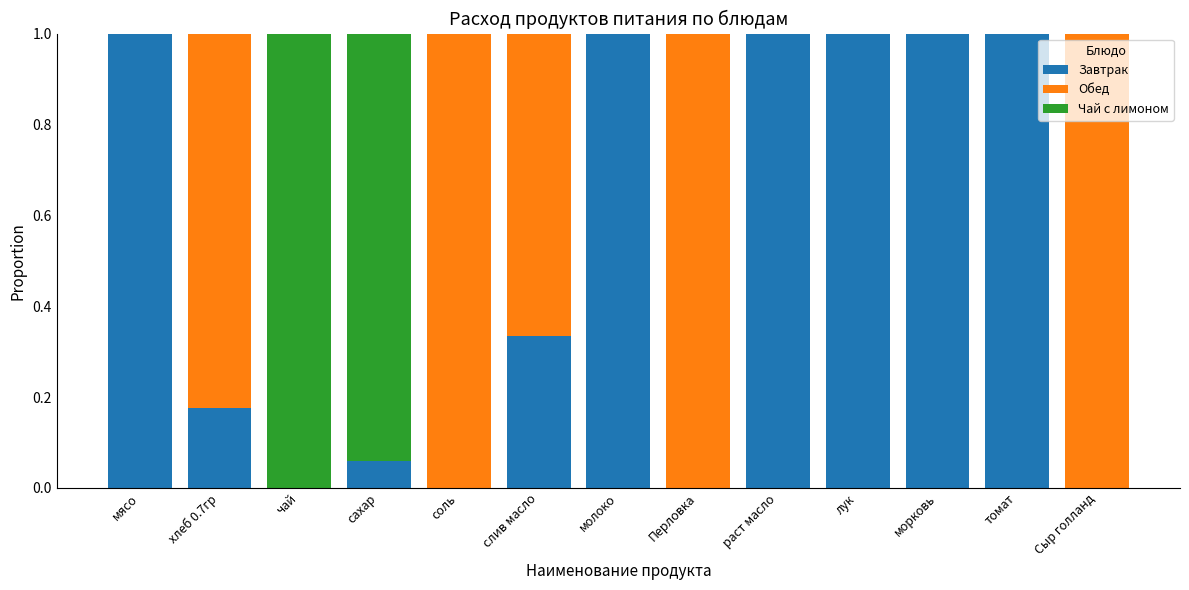

What is the sum of all Завтрак values?

6.6